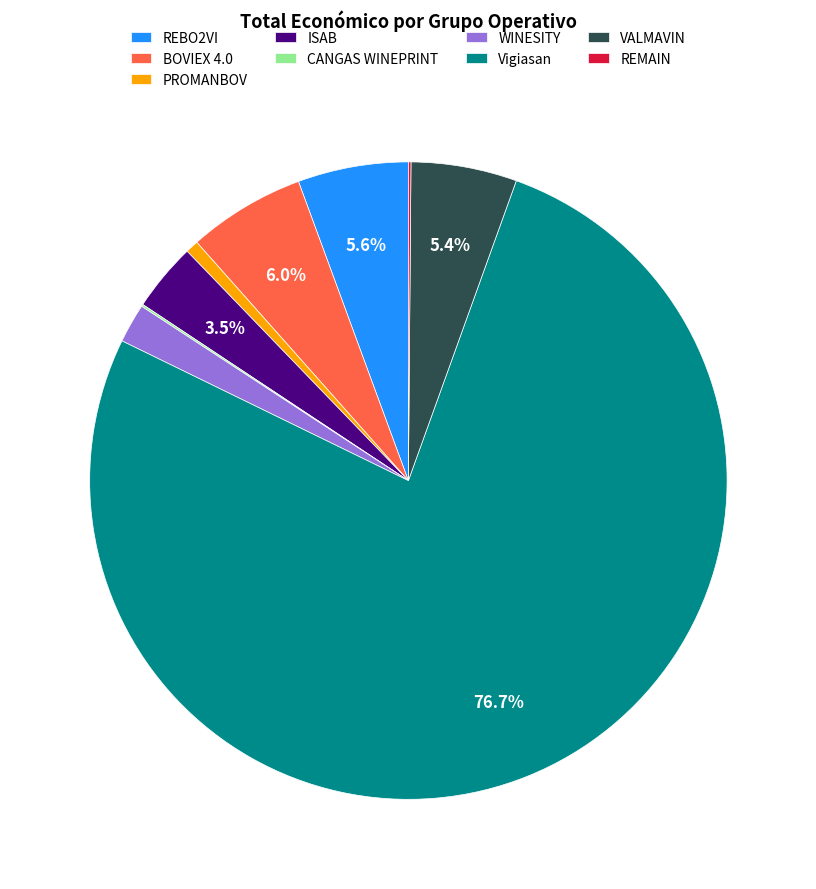

What is the largest slice in the pie chart?

Vigiasan